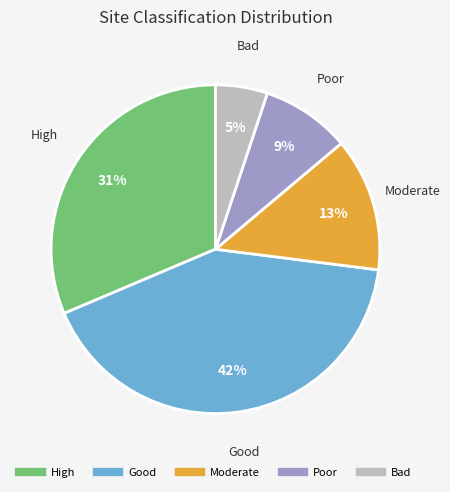

To the nearest percent, what is the average slice percentage?

20%